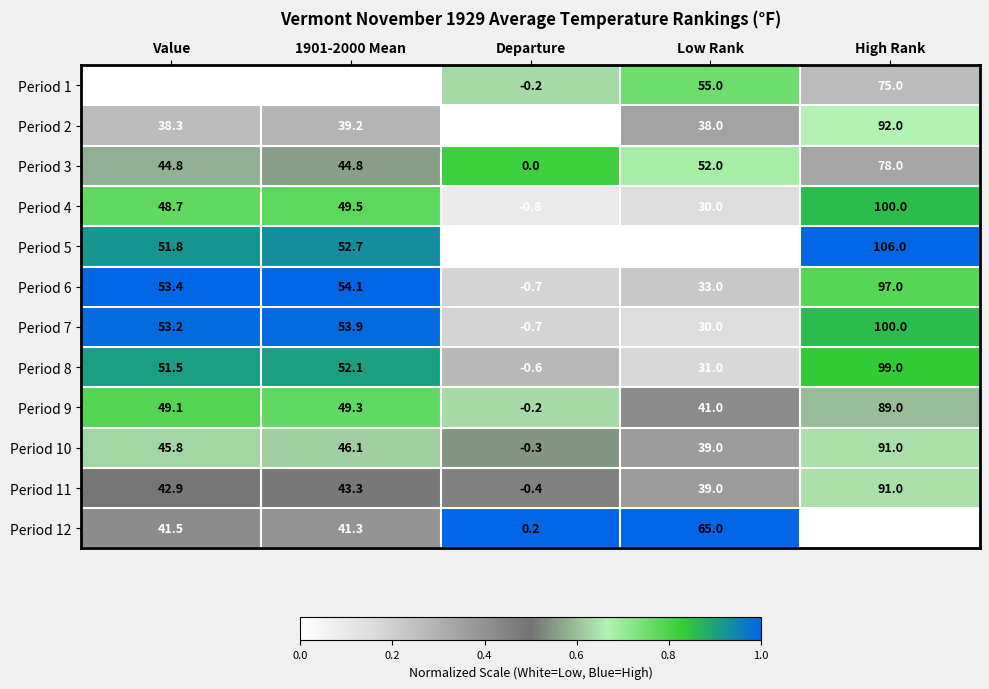

At which category does the chart reach its minimum across all series?

Departure